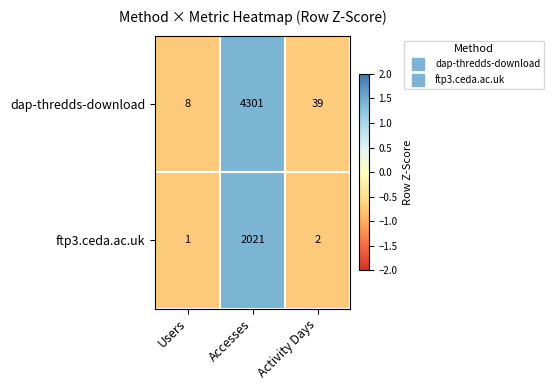

Which series has the largest range (max minus min)?

dap-thredds-download